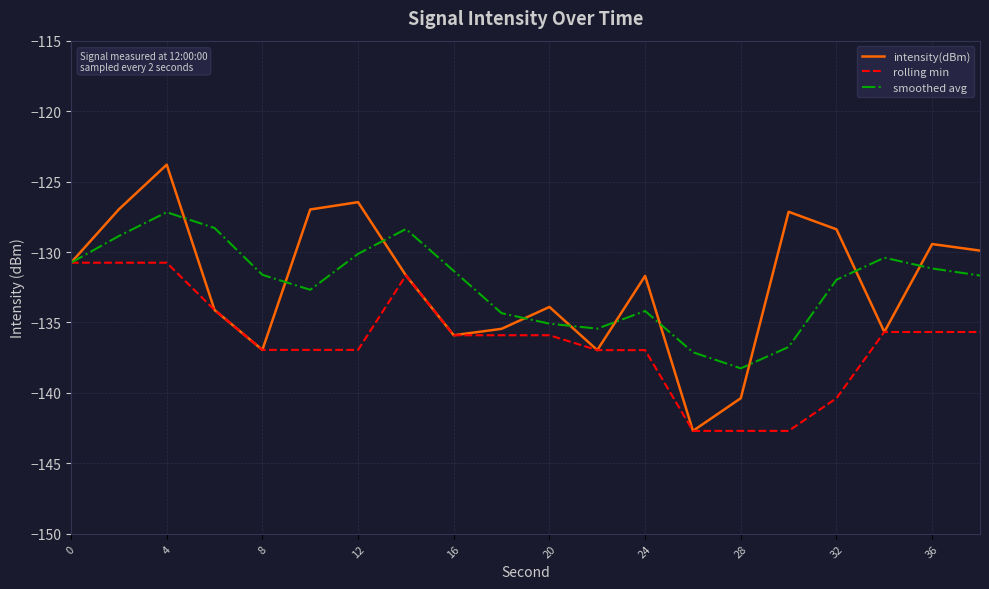

Rank the series by their maximum value, from lowest to highest.

rolling min, smoothed avg, intensity(dBm)